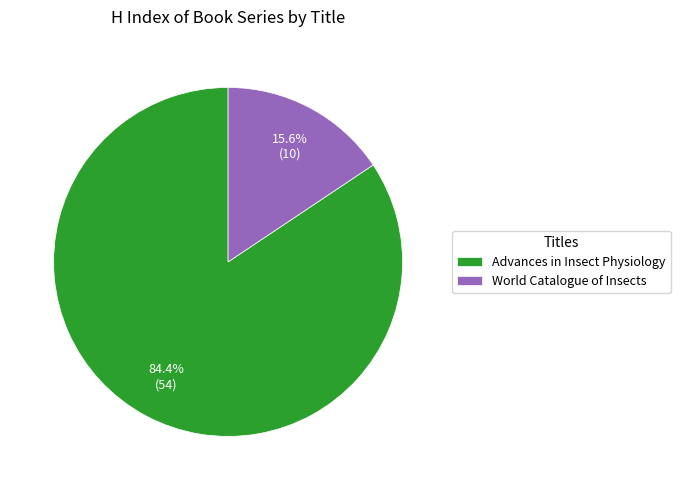

Which category has the smallest portion of the pie?

World Catalogue of Insects